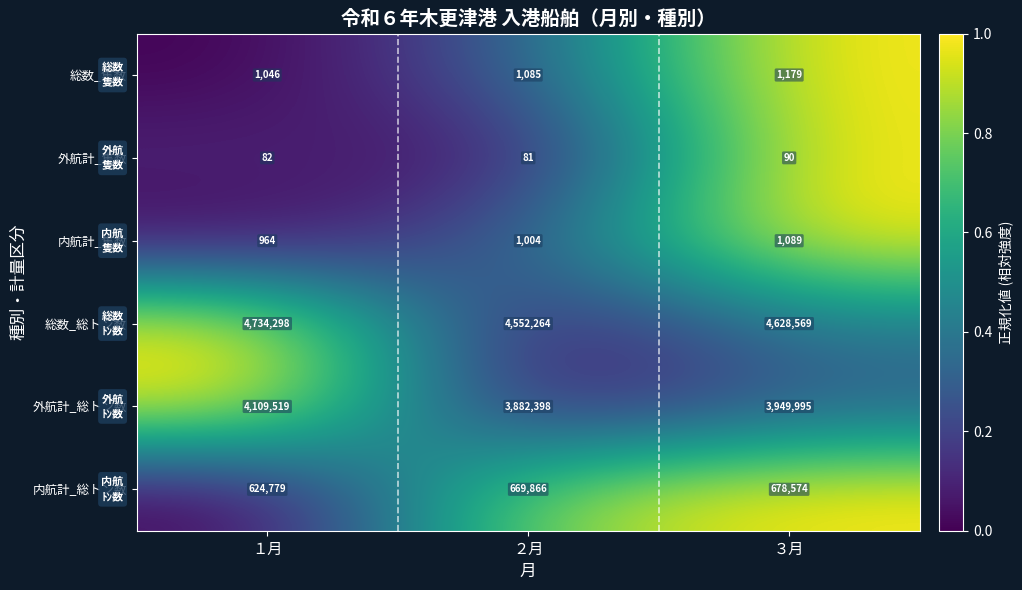

Which series has the widest spread of values?

外航計_総トン数